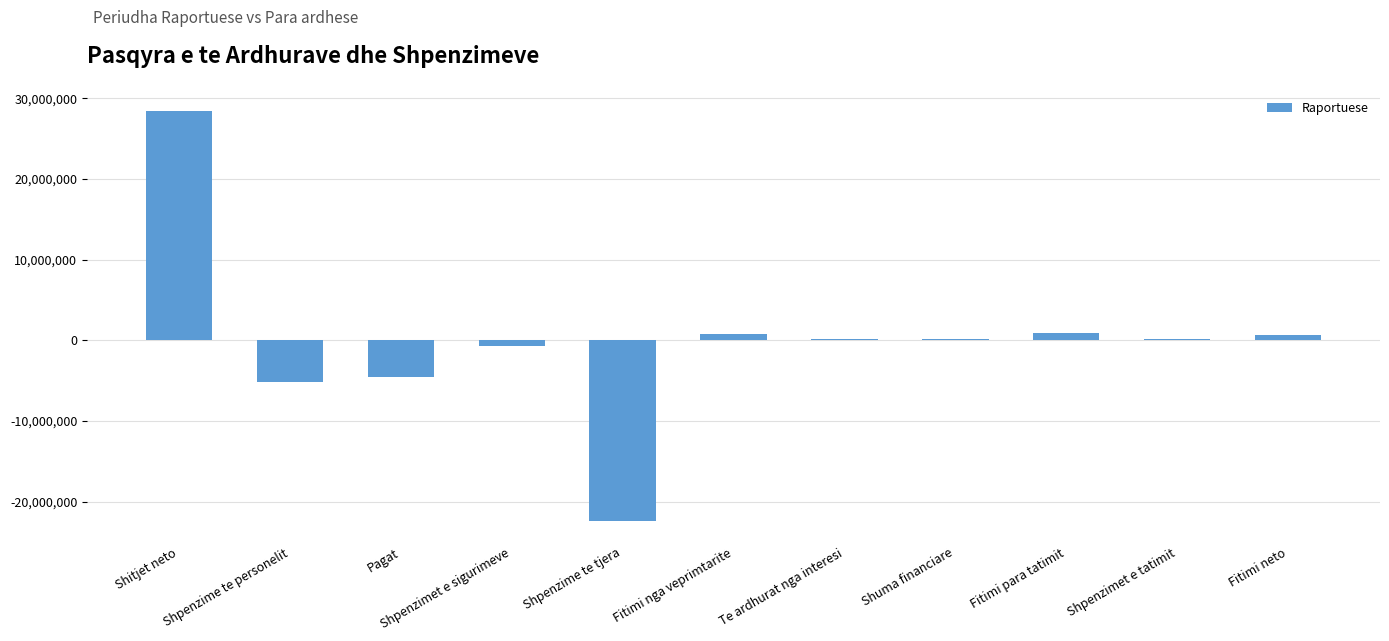

Where does the data first go above 151722?

Shitjet neto